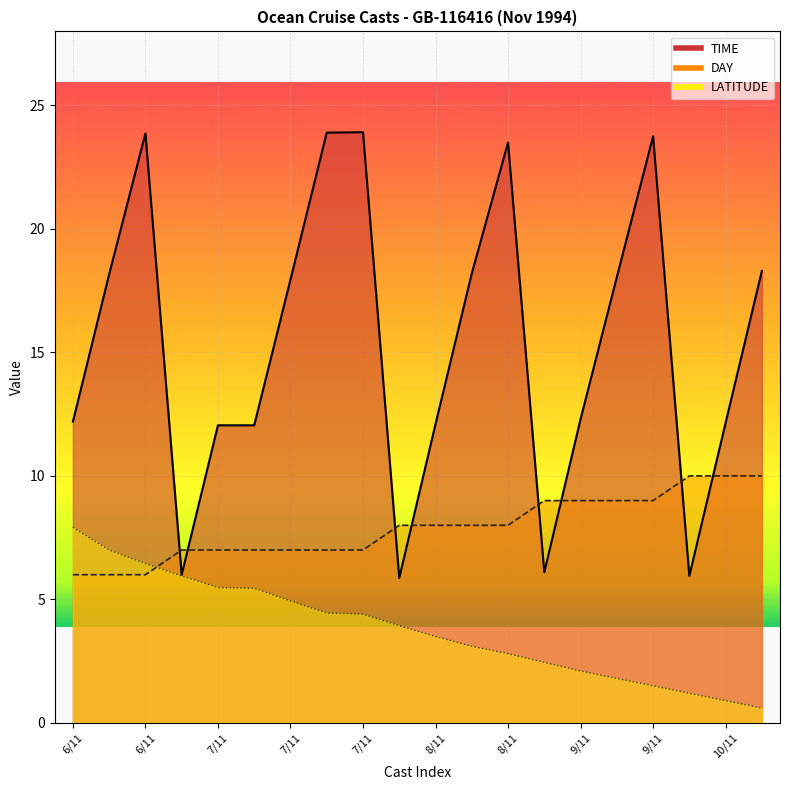

What is the difference between the DAY values at 9/11 and 8/11?

1.0